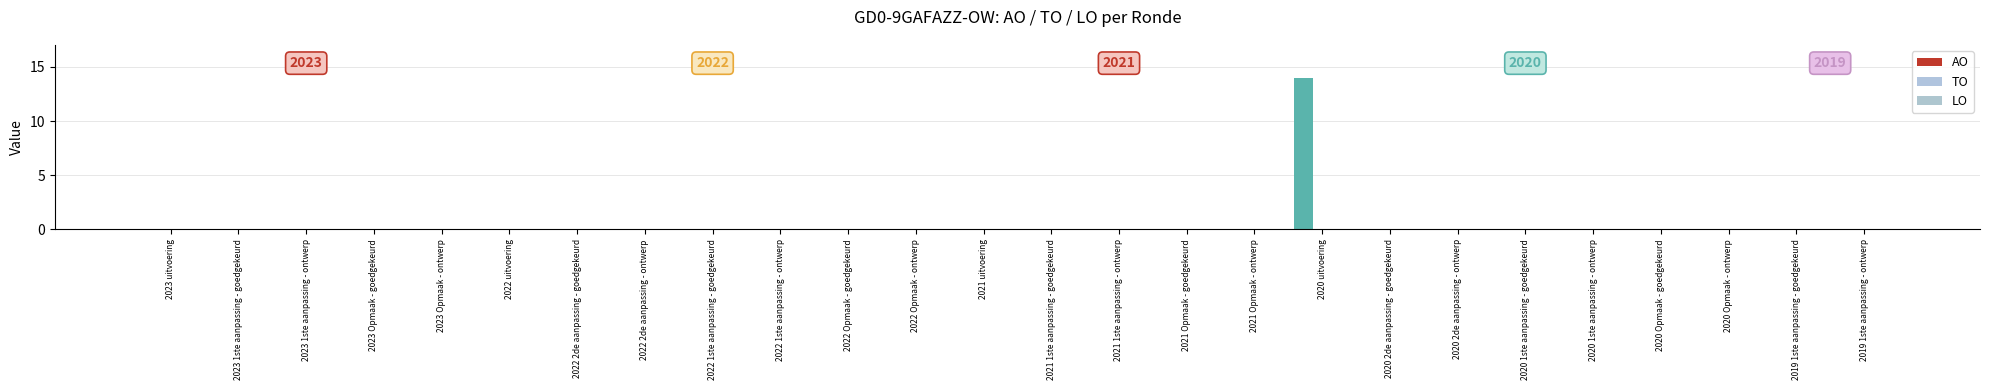

How many positive values does the AO series have?

1